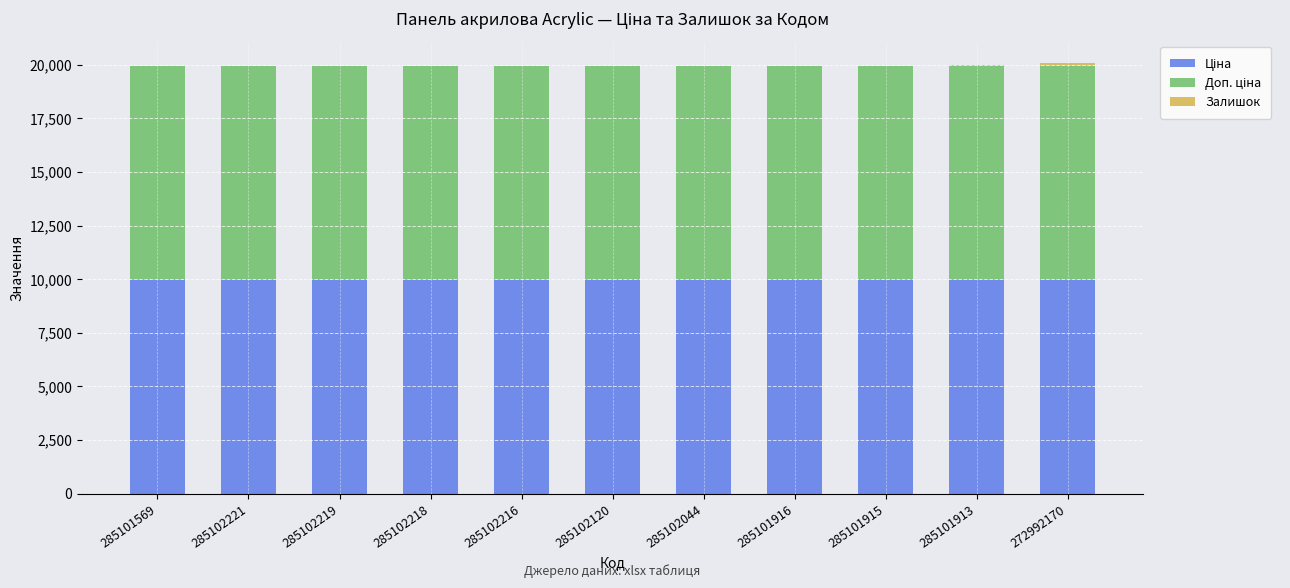

What is the total value across all series at 285102120?

19950.0